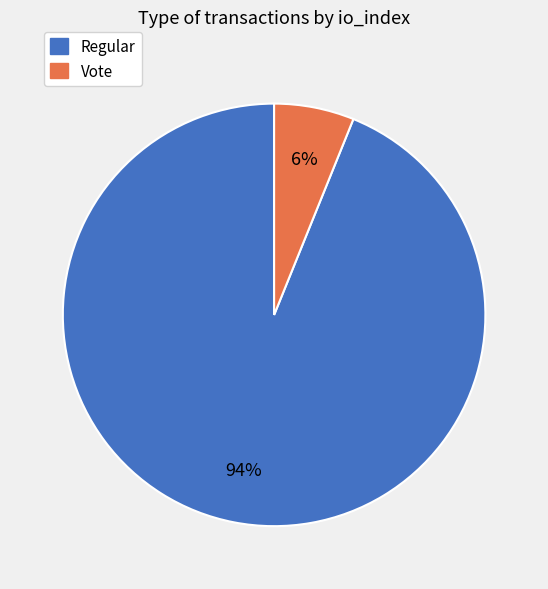

How many slices are in this pie chart?

2